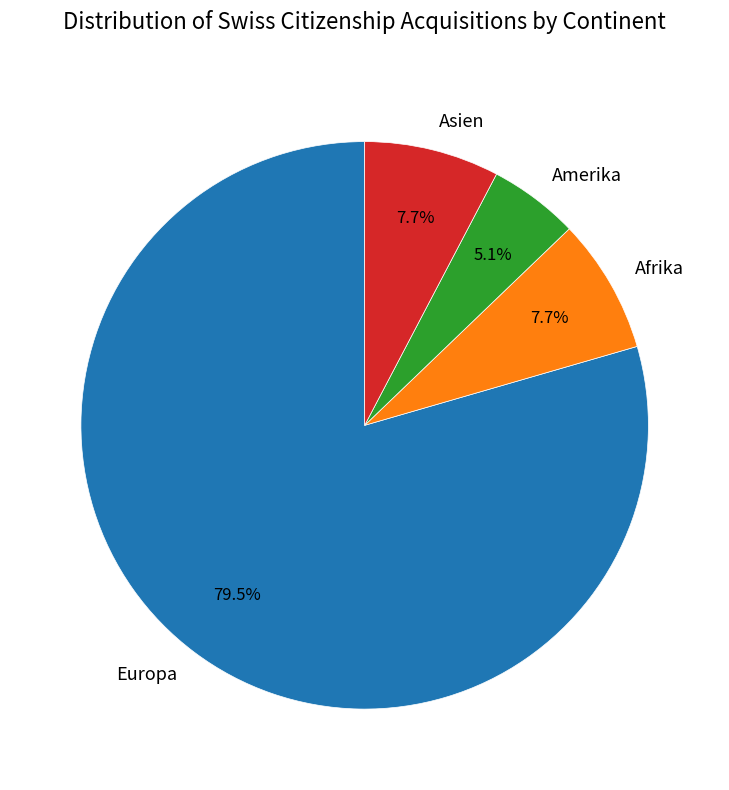

To the nearest percent, what is the average slice percentage?

25%